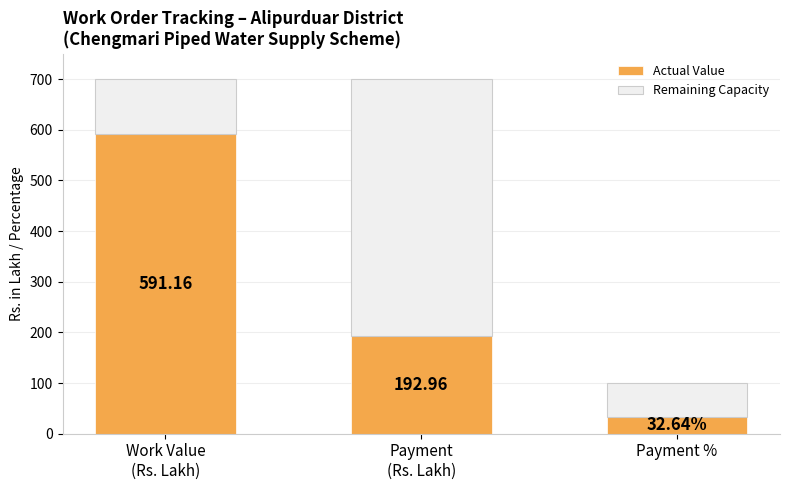

What is the difference between the maximum and minimum values in the Actual Value series?

558.5